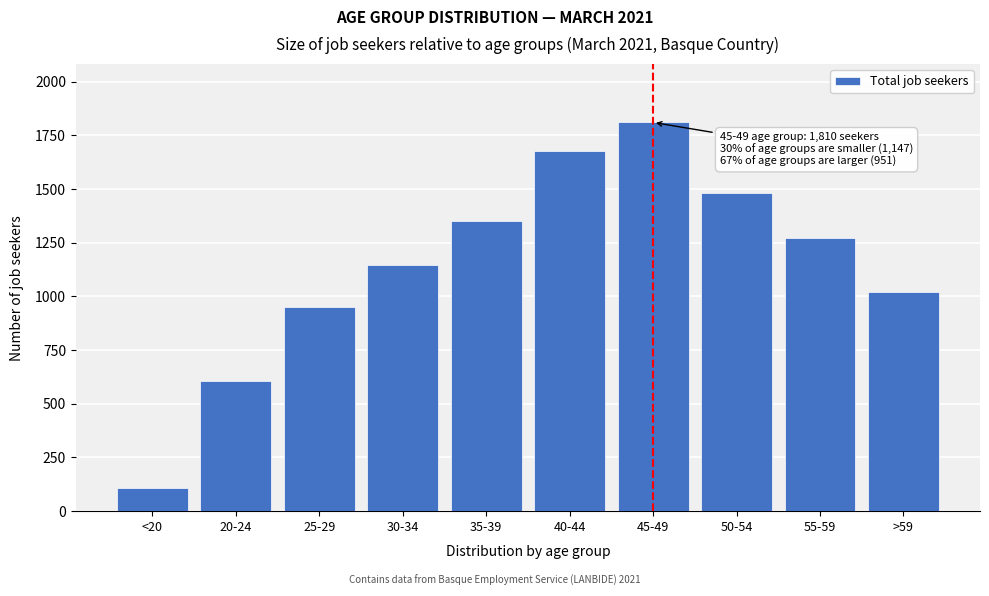

Reading right to left, what are all the values shown in this chart?

>59=1019	55-59=1274	50-54=1483	45-49=1810	40-44=1679	35-39=1353	30-34=1147	25-29=951	20-24=605	<20=106